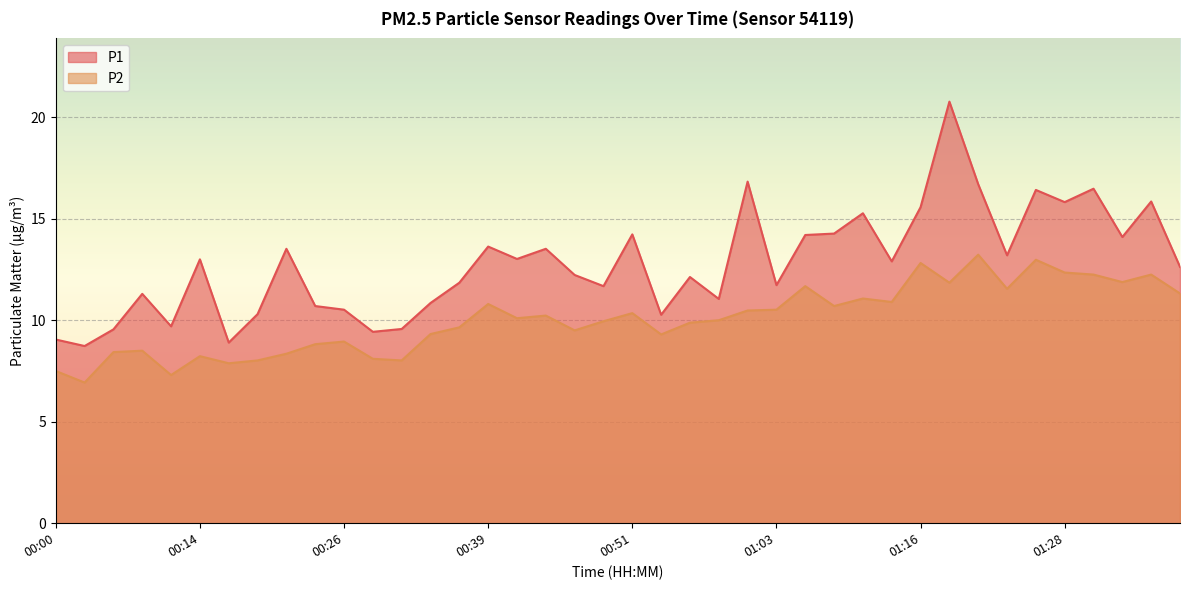

In P1, how many points are higher than both neighbors (excluding endpoints)?

13